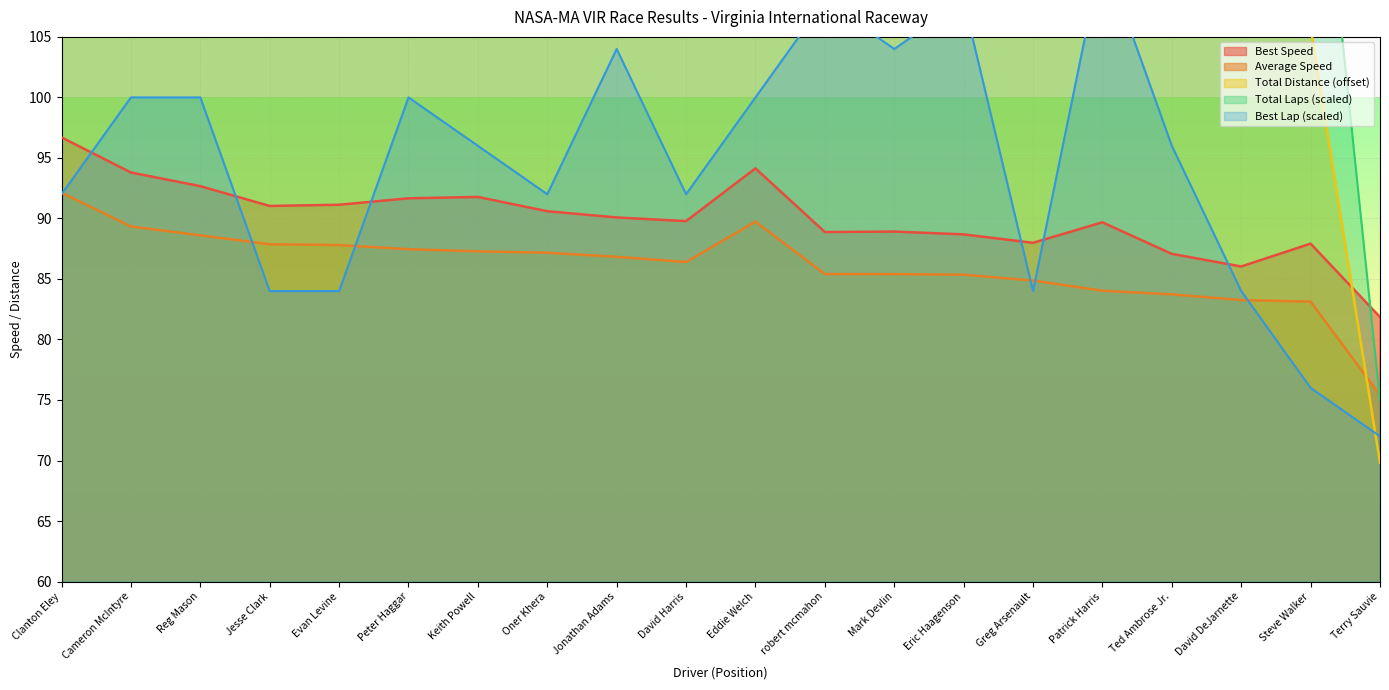

True or false: Best Lap has a value of 23.9 at Keith Powell.

False